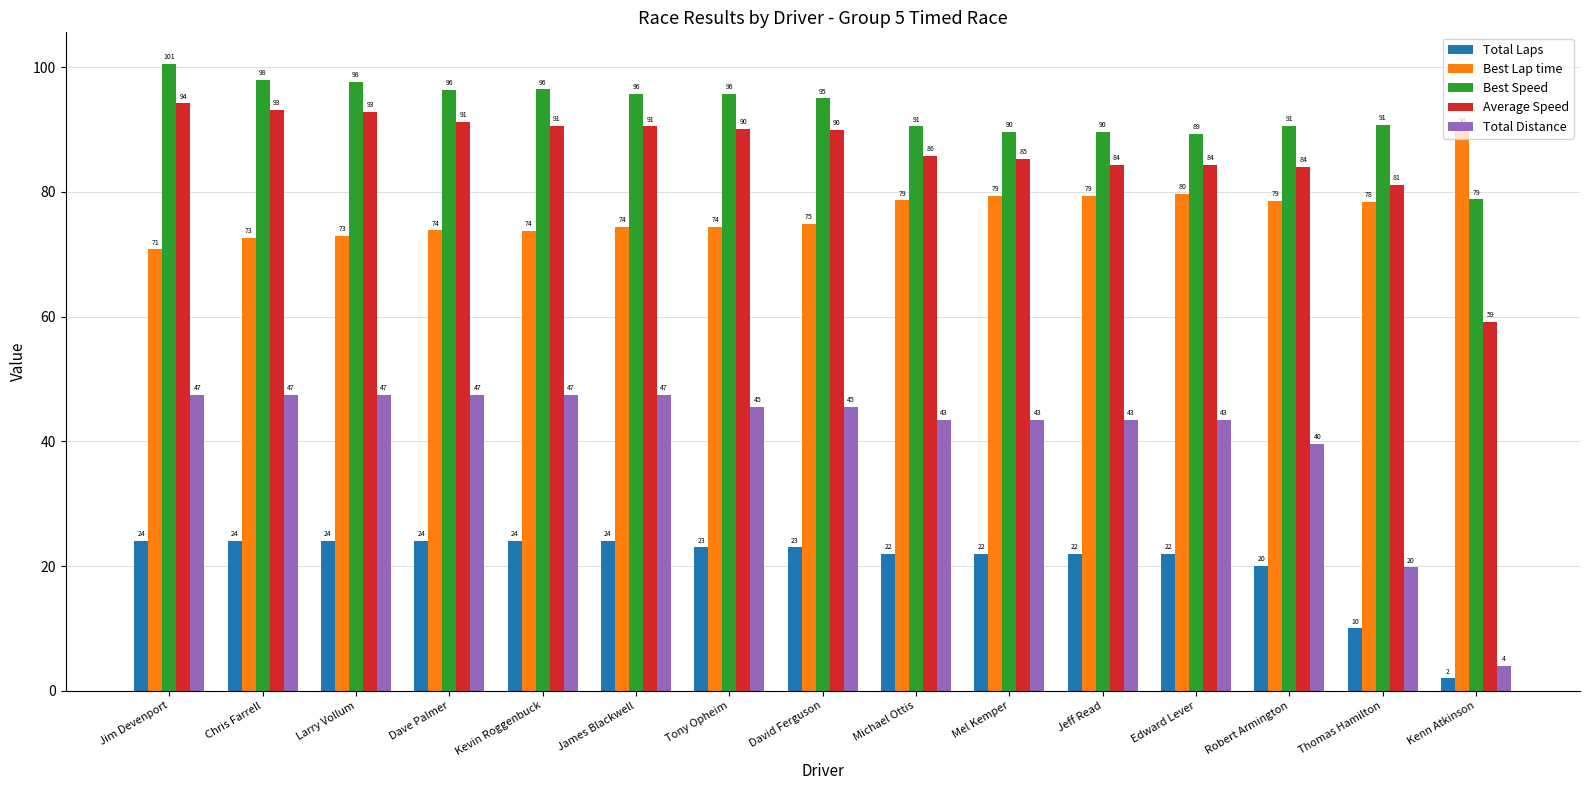

The value of Average Speed at David Ferguson is 89.9. True or false?

True